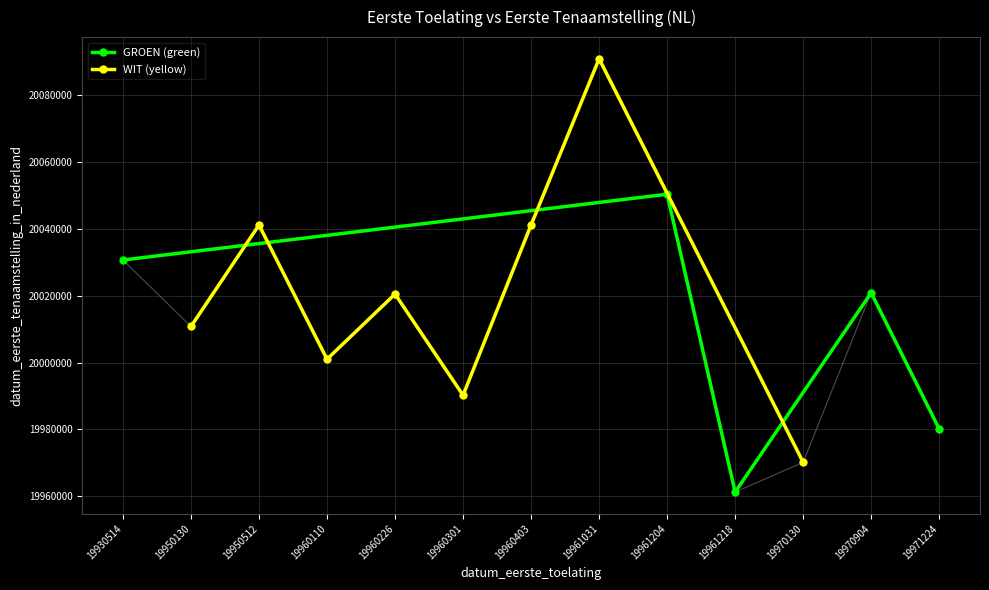

What is the value of the GROEN (green) point at the 4th from the left?

20020906